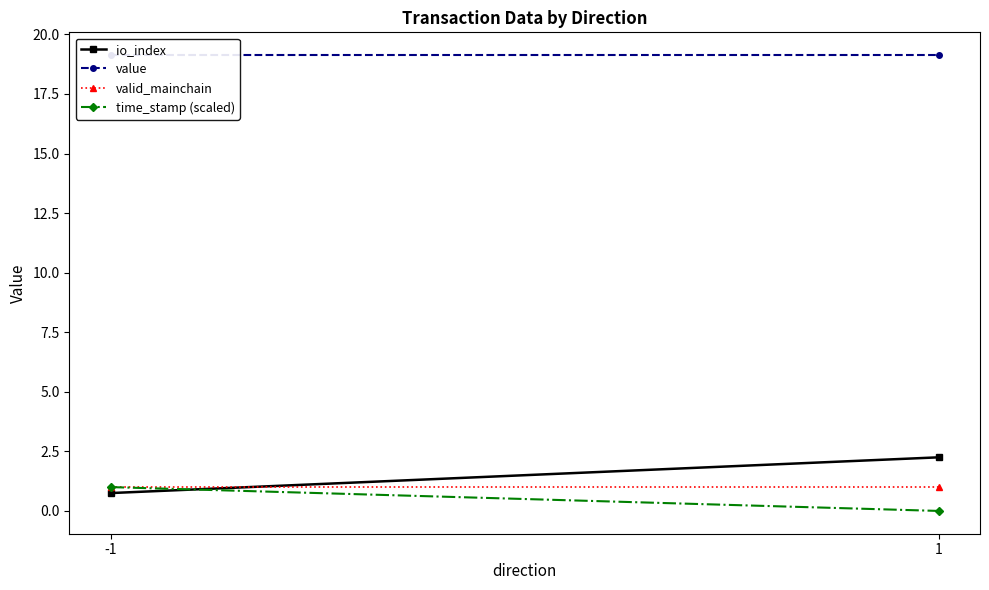

Reading left to right, list all the values displayed in this chart.

io_index: -1=0.8	1=2.2
value: -1=19.1	1=19.1
valid_mainchain: -1=1.0	1=1.0
time_stamp (scaled): -1=1.0	1=0.0